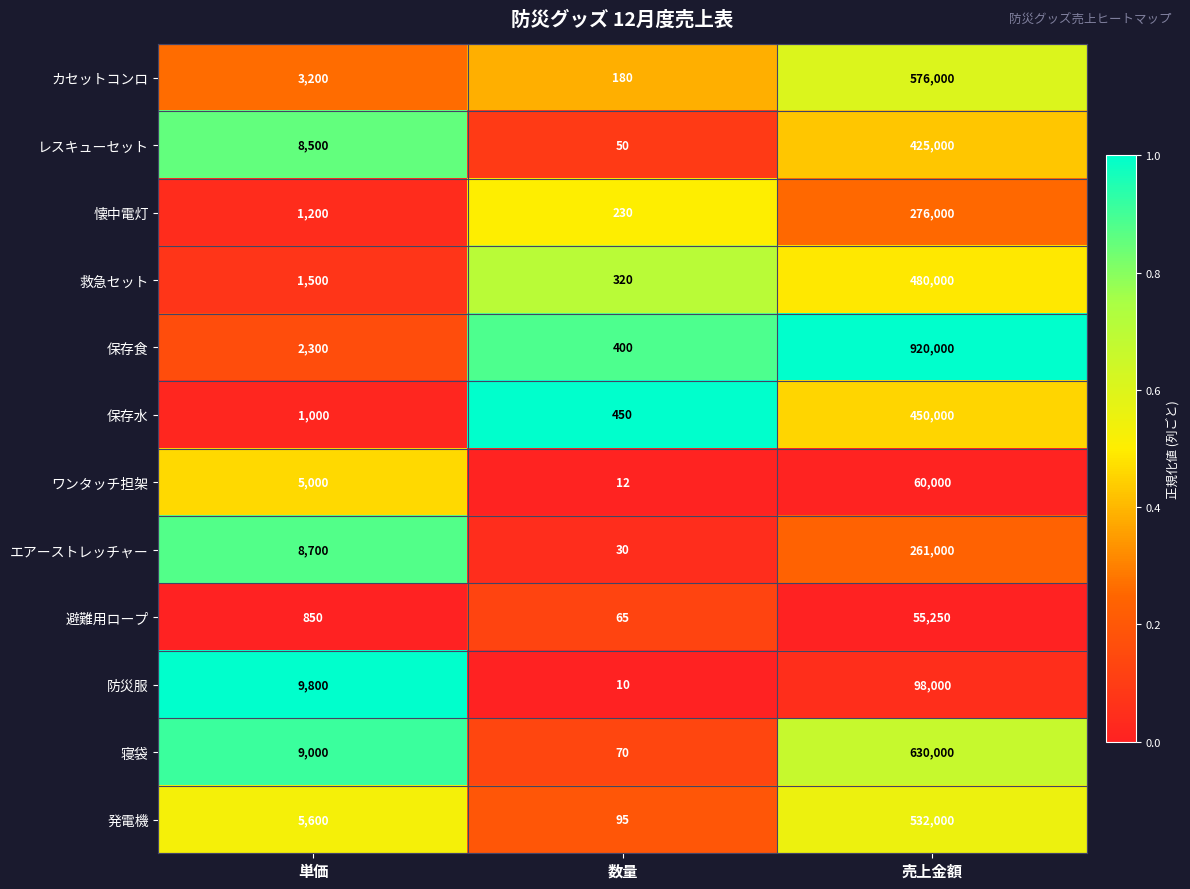

What is the total value across all series at 売上金額?

4763250